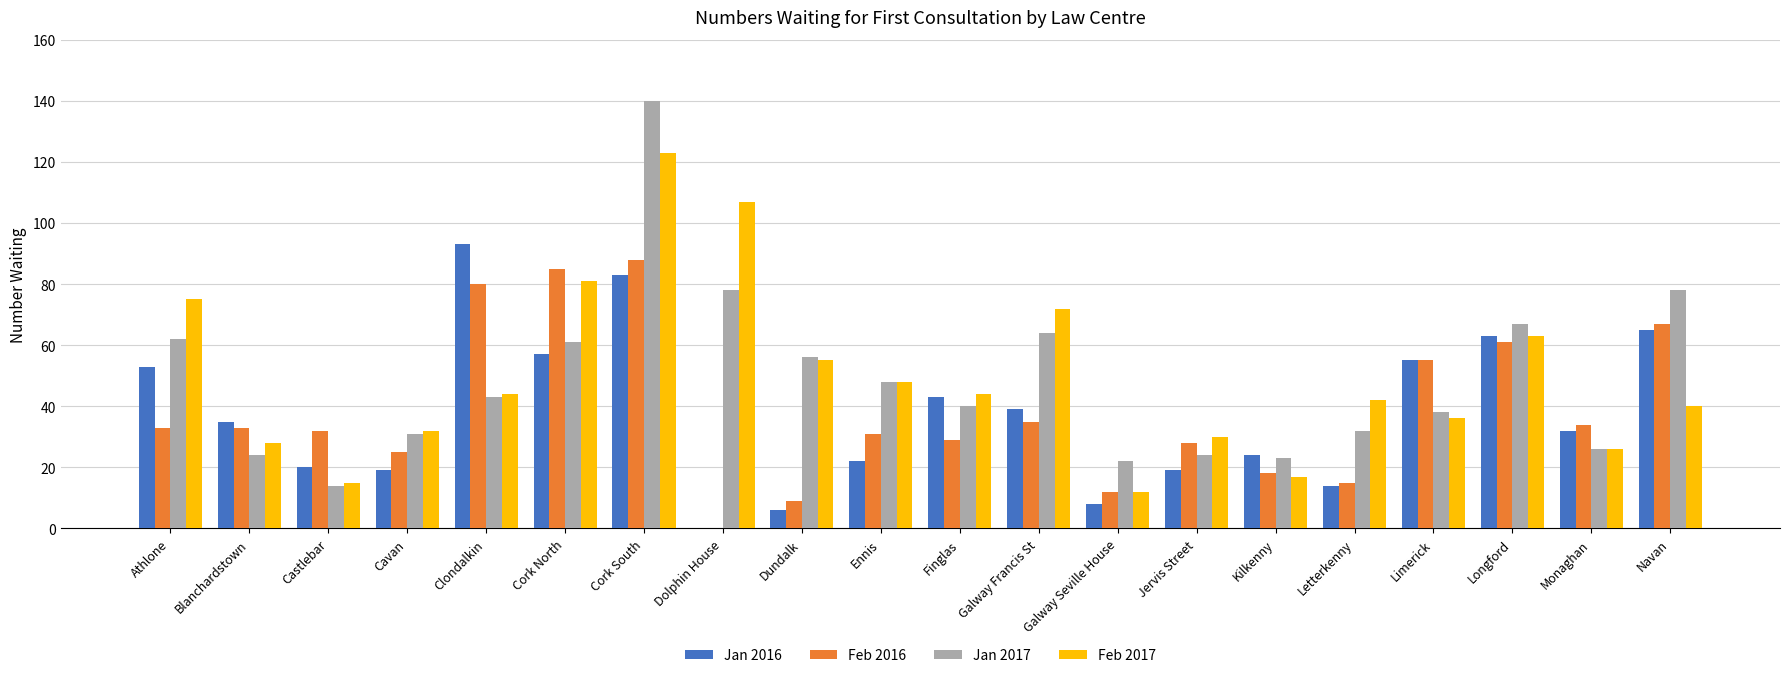

Which label corresponds to the largest value in the chart?

Cork South